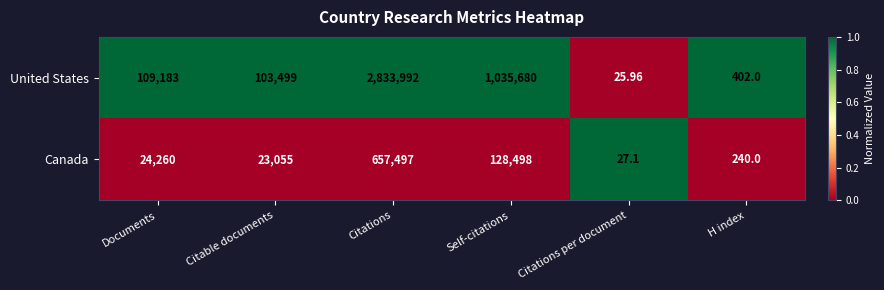

Which series has the widest spread of values?

United States